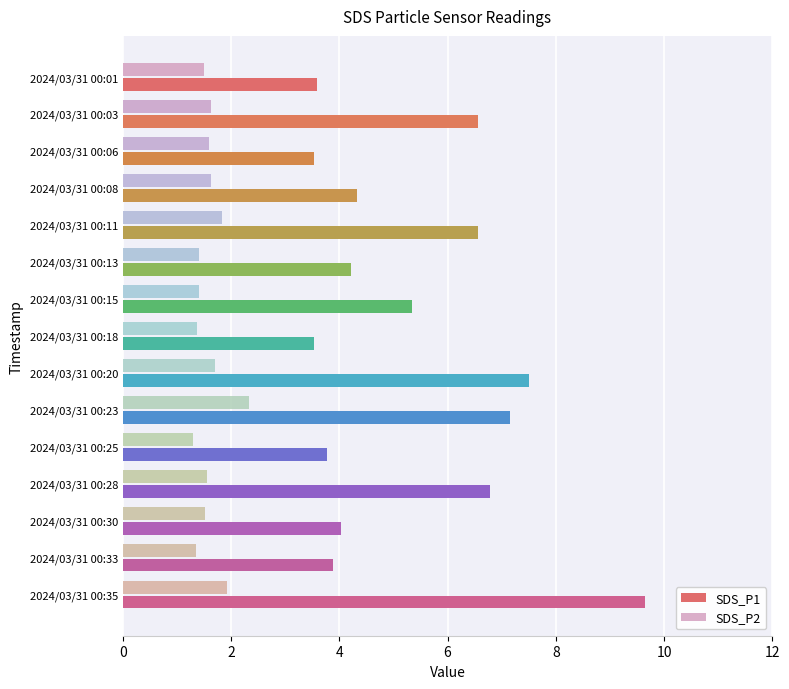

At which category is the sum across all series the highest?

2024/03/31 00:35